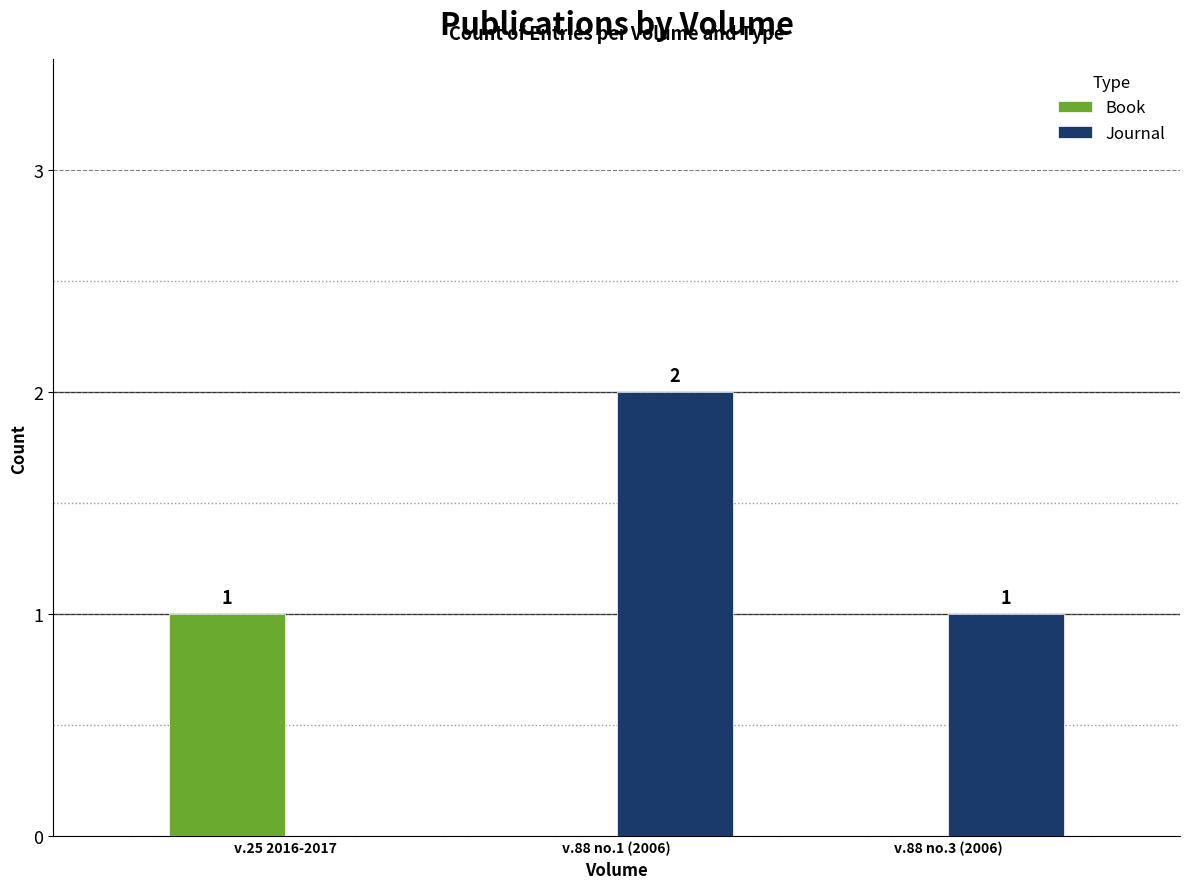

True or false: Book has a value of 0 at v.88 no.1 (2006).

True